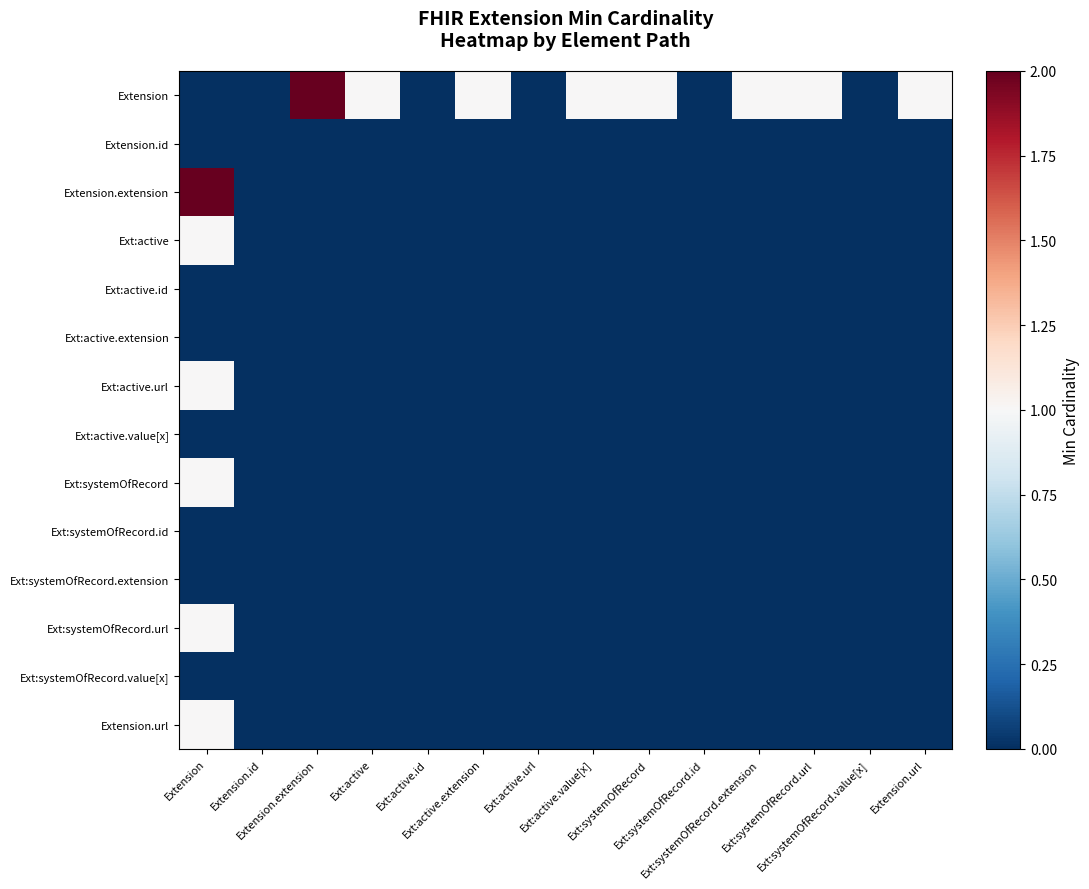

Which has a higher value, Ext:active.extension or Ext:systemOfRecord.value[x]?

Ext:active.extension